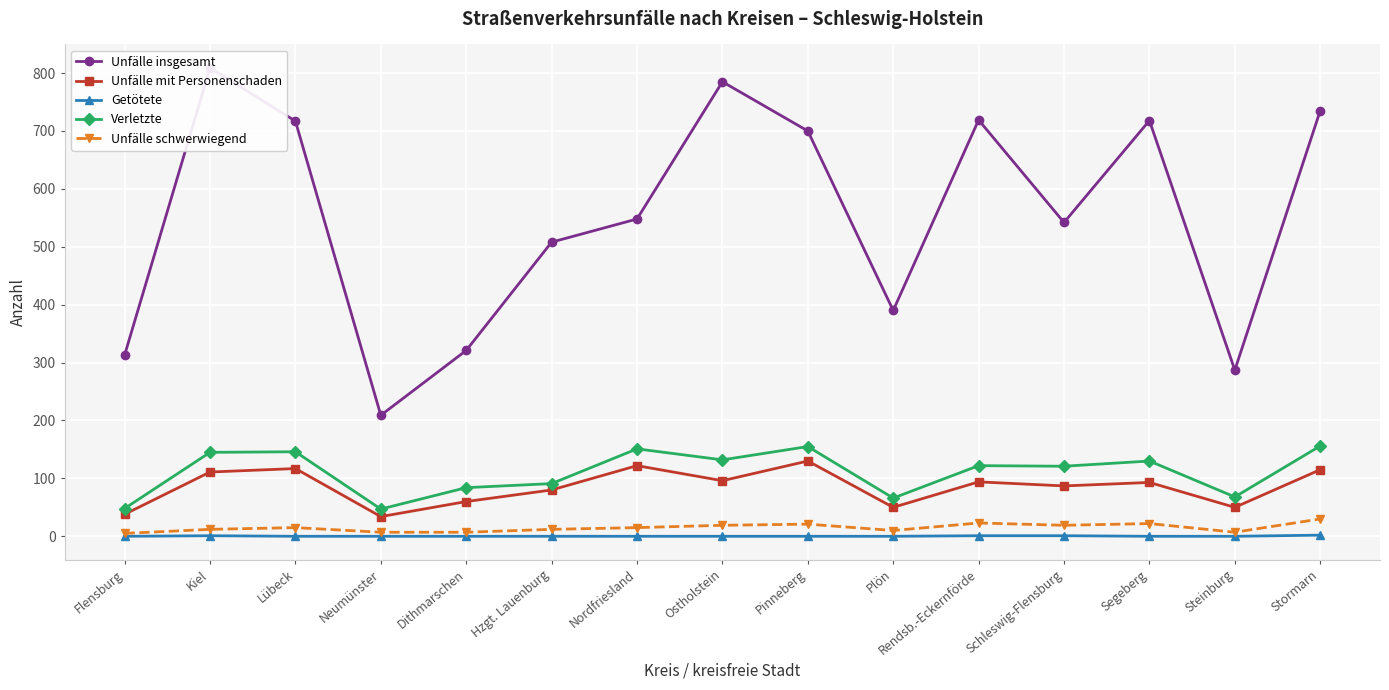

Which has a higher value, Flensburg or Plön?

Plön